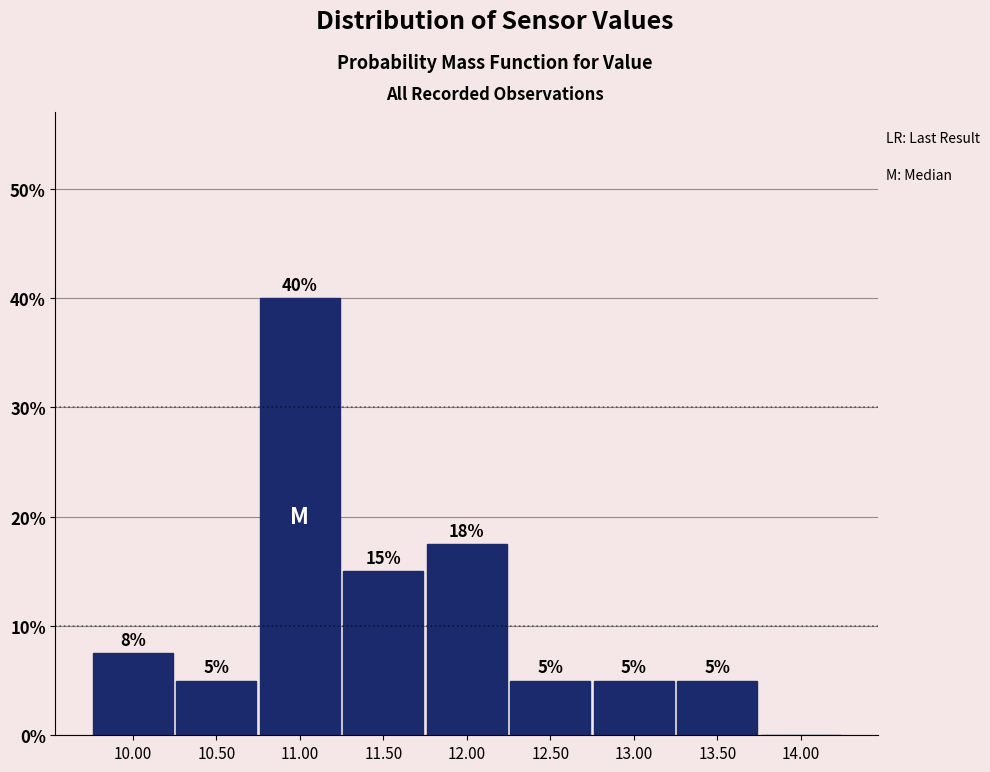

Which range on the x-axis has the tallest bar?

10.75 to 11.25